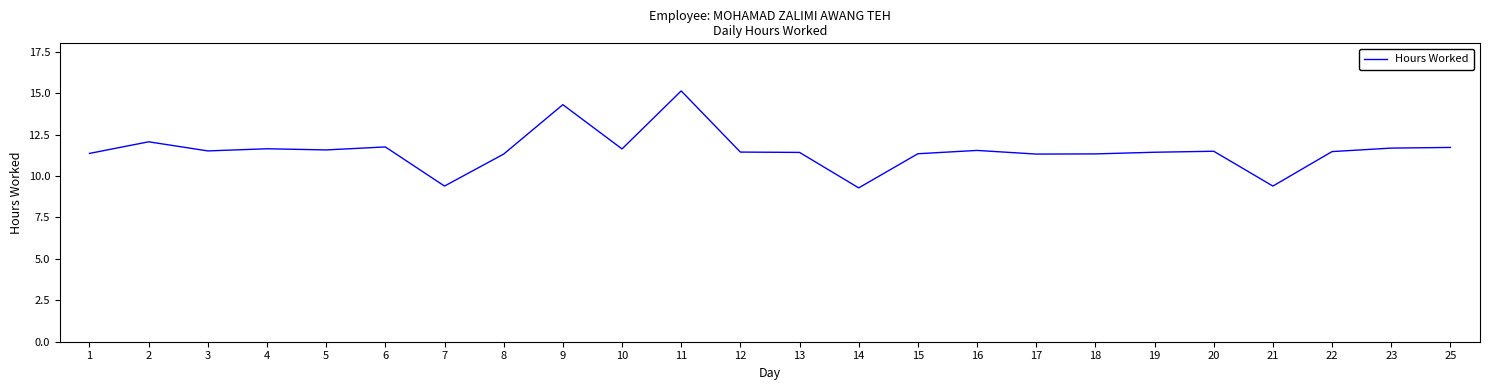

The chart shows a value of 15.0 at 8. True or false?

False